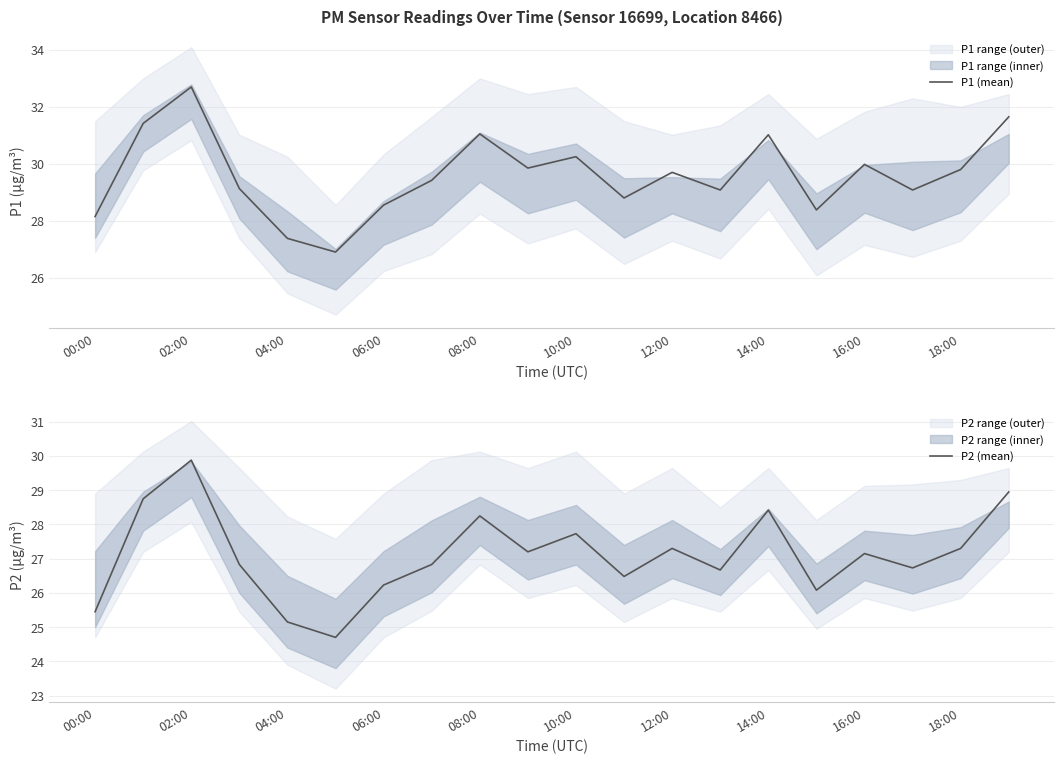

What is the maximum value for P1 (mean)?

32.7